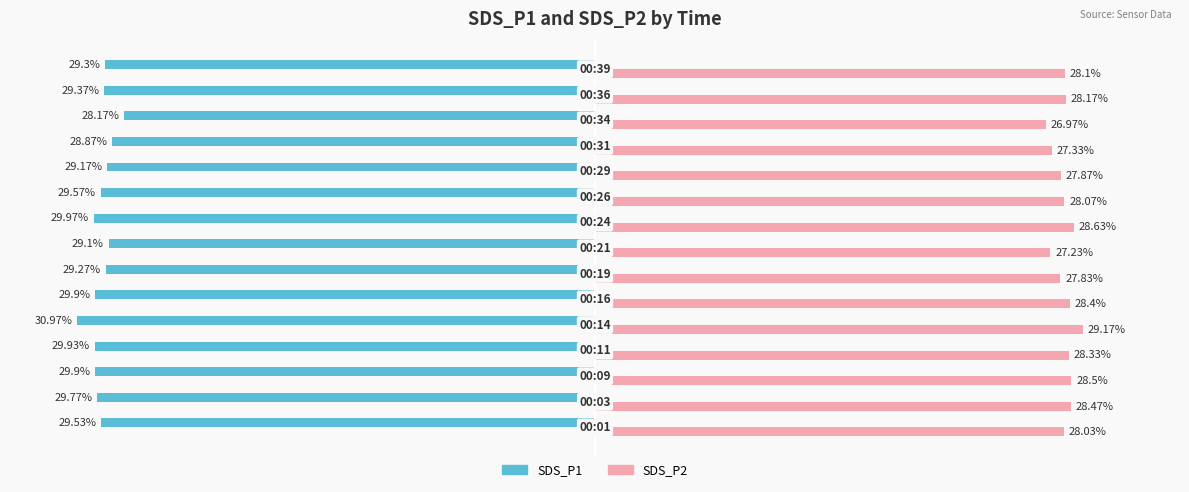

Which series has the largest range (max minus min)?

SDS_P1